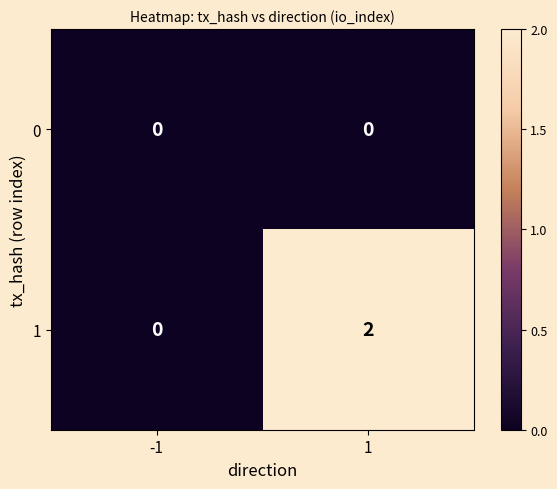

True or false: 0 has a value of 0 at -1.

True